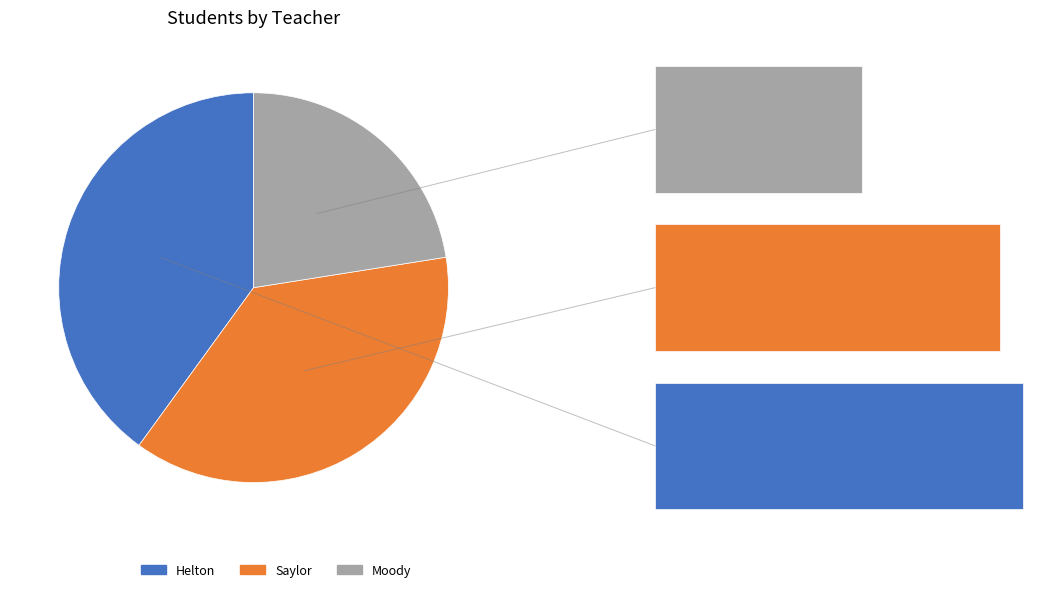

What is the largest slice in the pie chart?

Helton